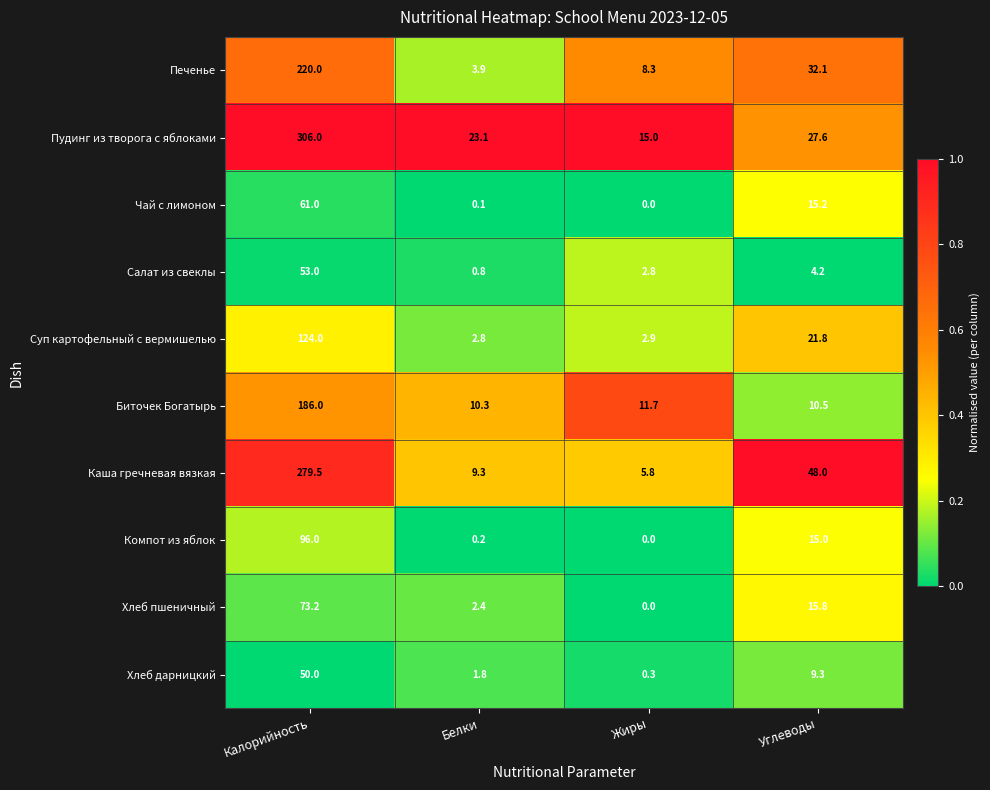

What is the difference between the second highest and minimum values in the Биточек Богатырь series?

1.4